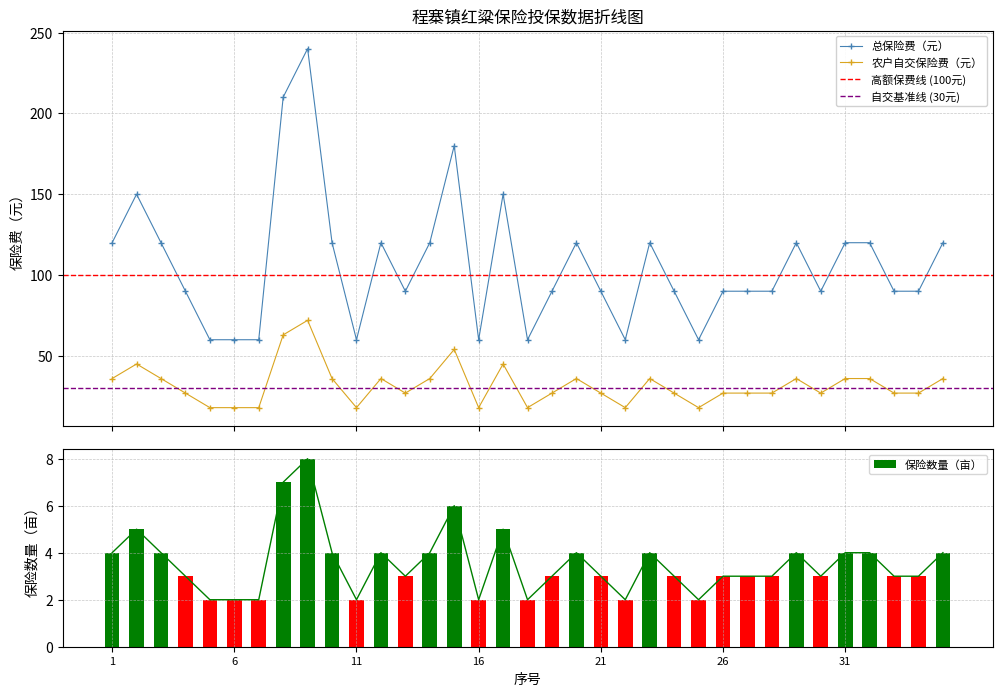

Count the number of categories in the chart.

35